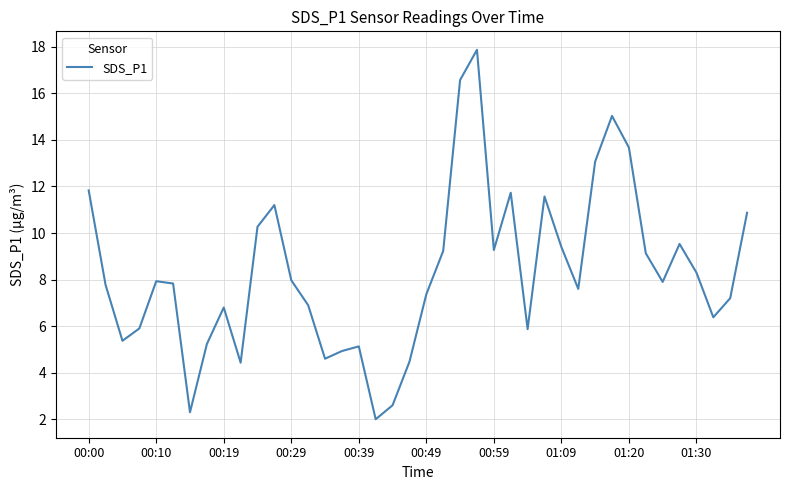

What is the difference between the maximum and second lowest values?

15.6